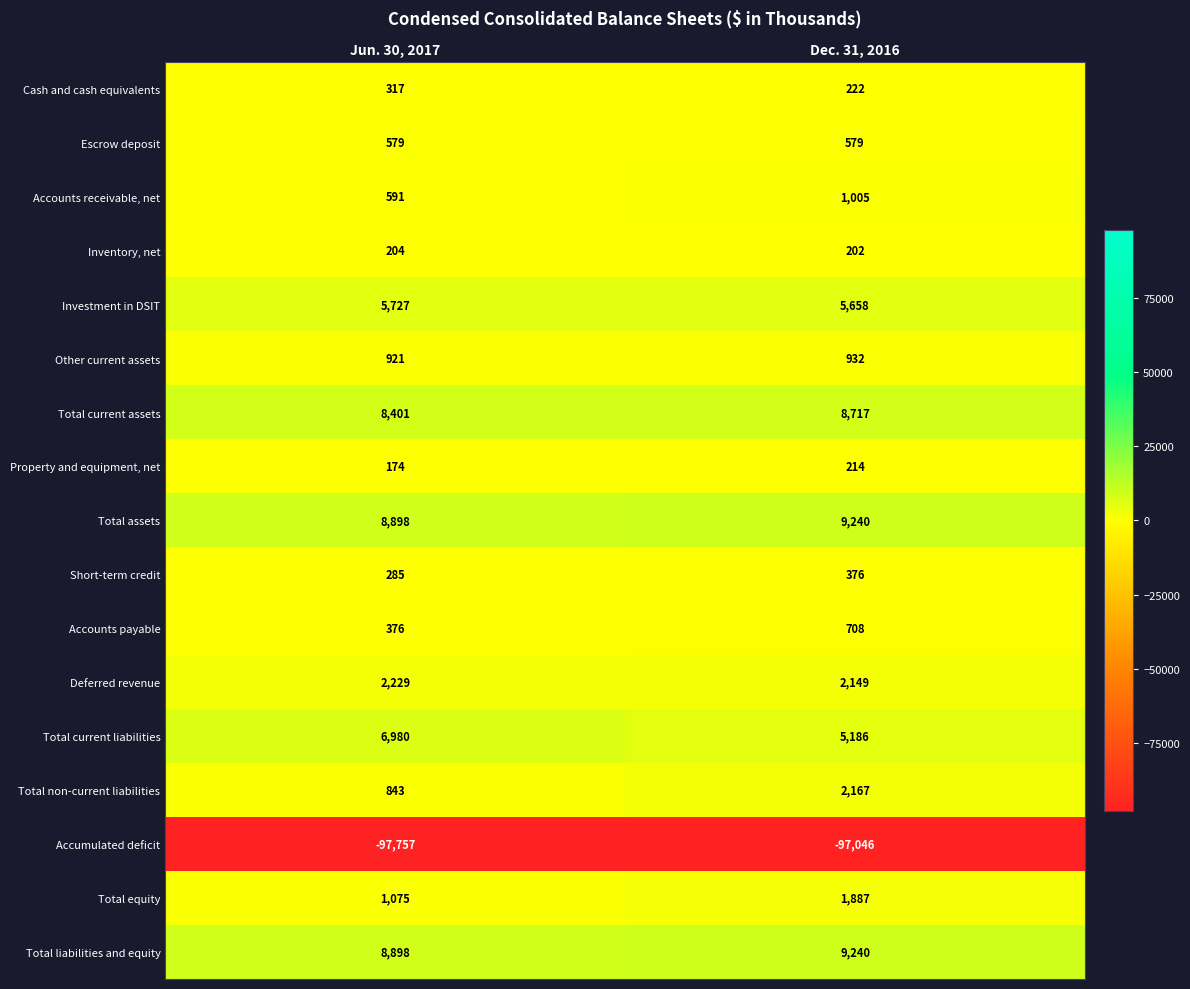

What is the sum of all Inventory, net values?

406